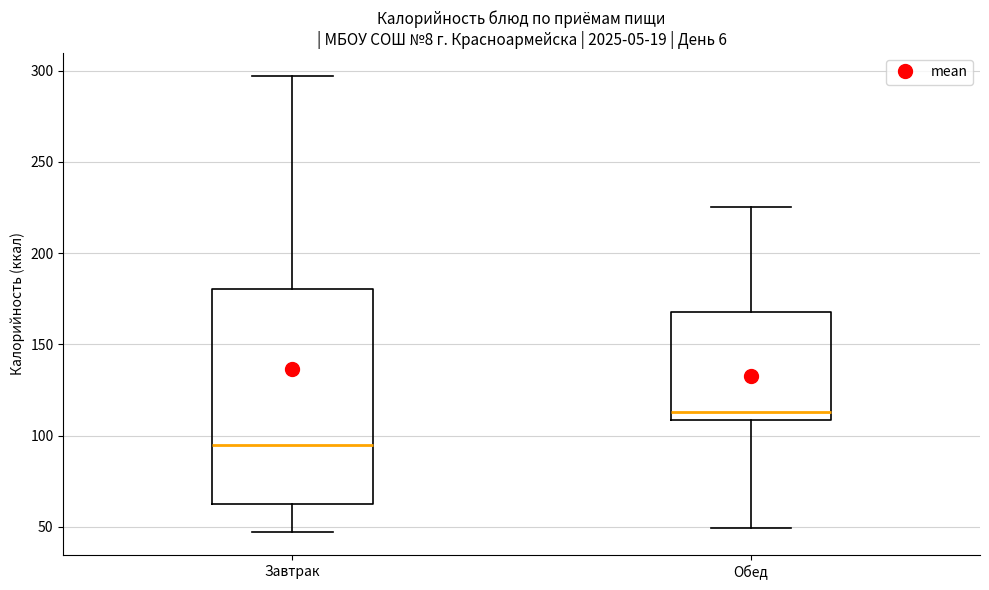

Reading left to right, read every box against the y-axis: the position of its median line, the range the box covers, and the ends of its whiskers. The values are not printed on the chart, so give them approximately, as read against the axis.

Завтрак: median 95, box 60 to 180, whiskers 45 to 295
Обед: median 115, box 110 to 170, whiskers 50 to 225